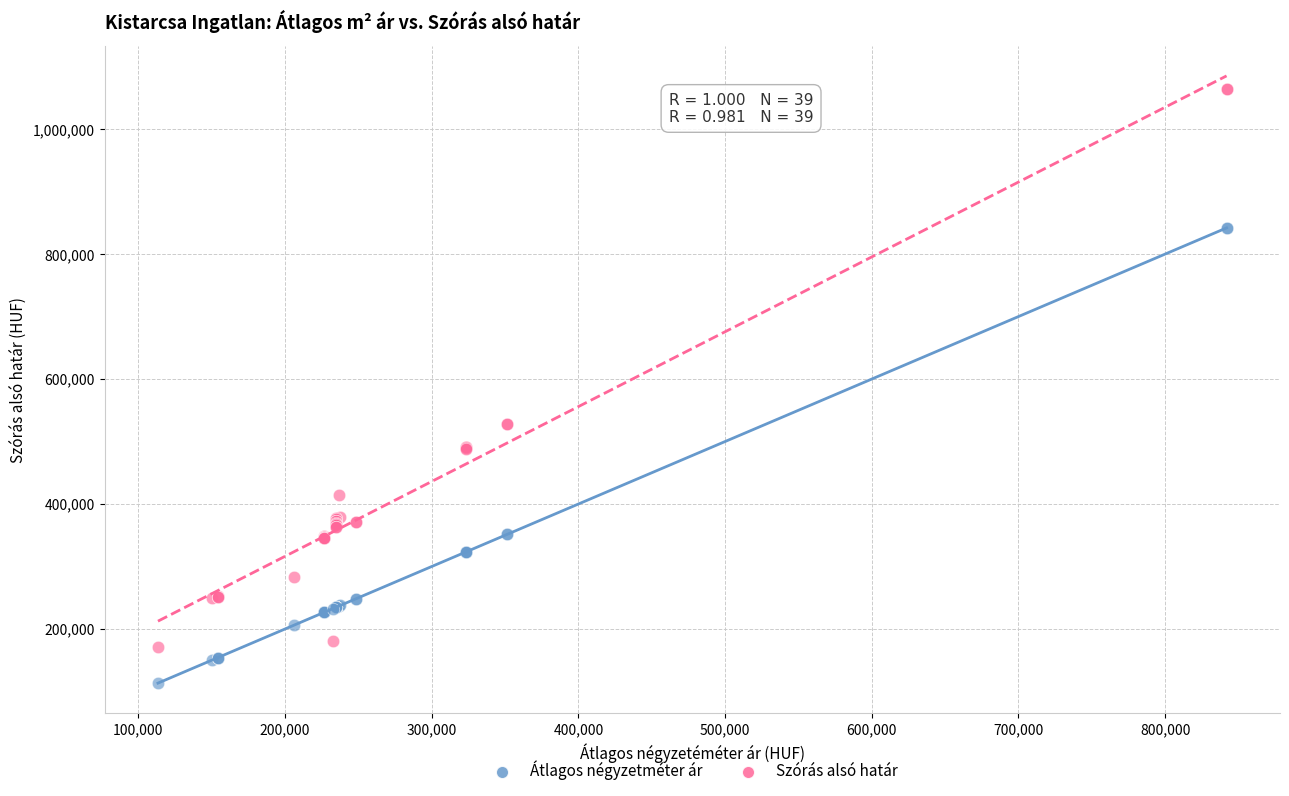

What are all the series names shown in the legend?

Átlagos négyzetméter ár, Szórás alsó határ